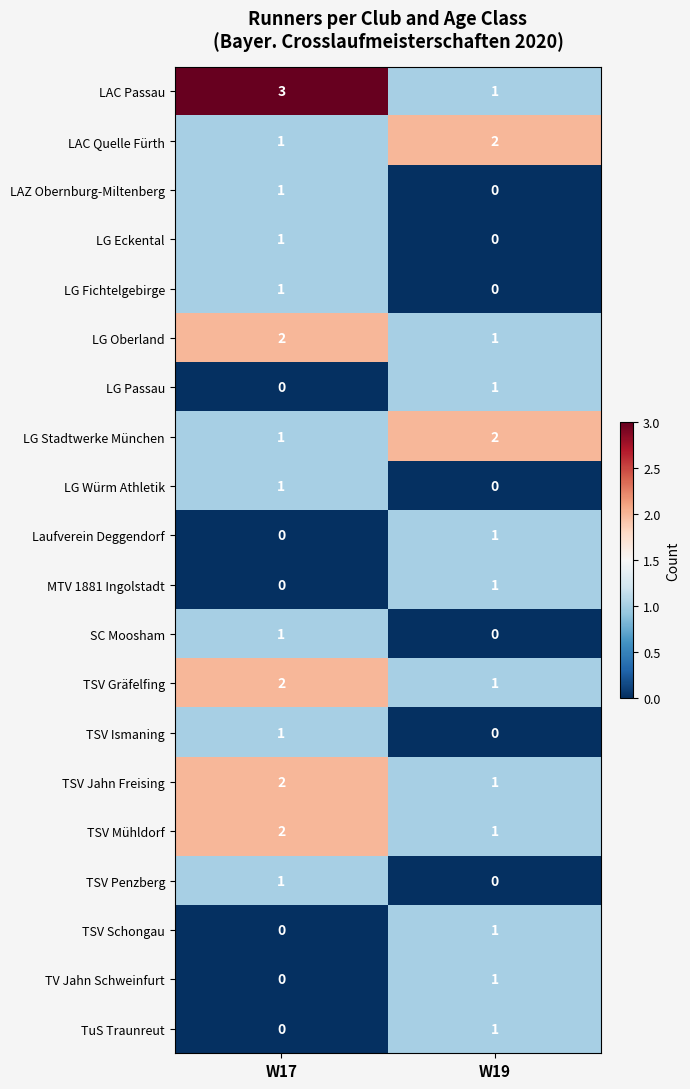

At which label is TSV Jahn Freising closest to 1?

W19